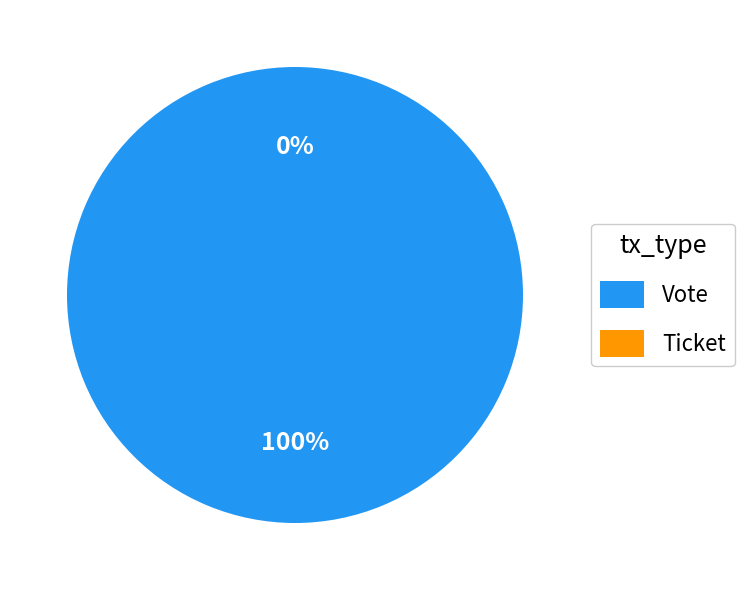

To the nearest percent, what is the combined percentage of Vote and Ticket?

100%